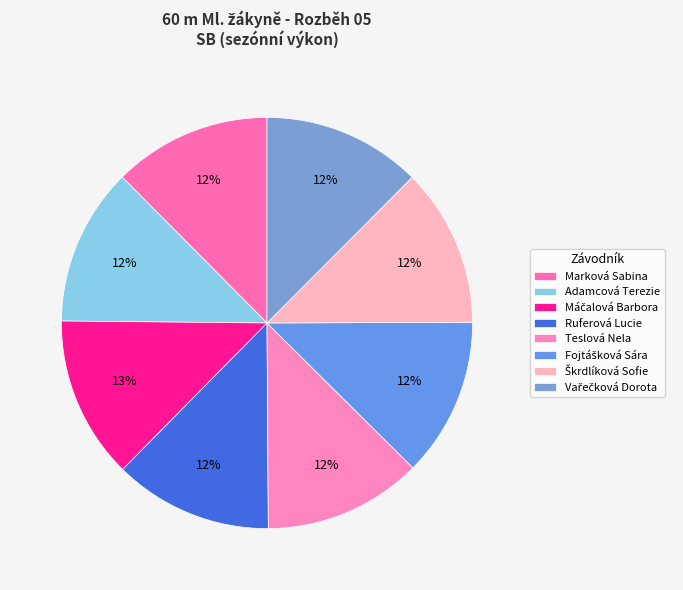

What percentage is the Adamcová Terezie slice, to the nearest percent?

12%